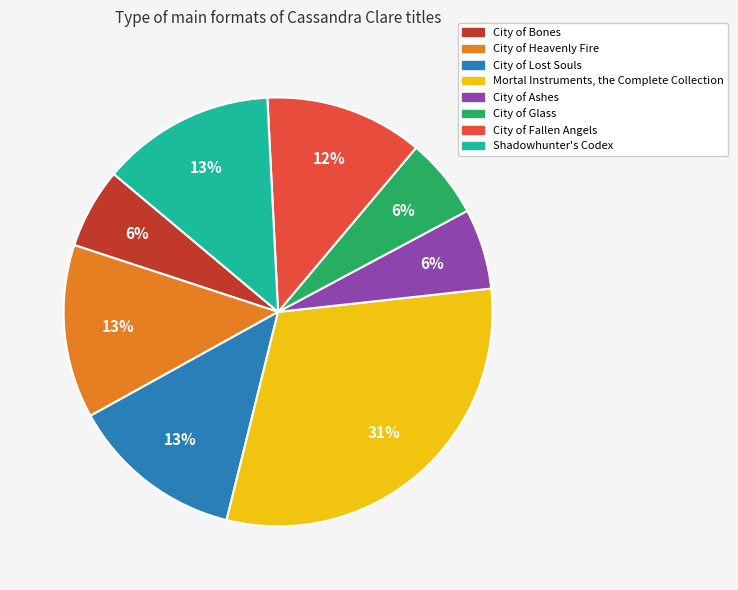

Which has a higher value, Mortal Instruments, the Complete Collection or City of Glass?

Mortal Instruments, the Complete Collection